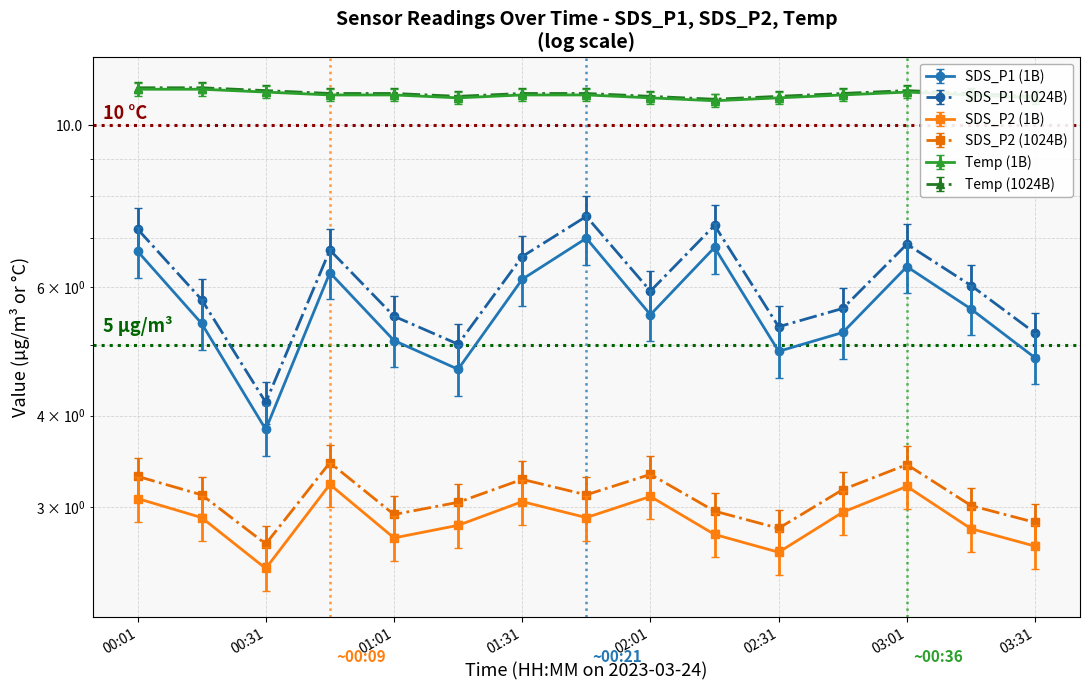

True or false: SDS_P1 has a value of 4.8 at 03:31.

True